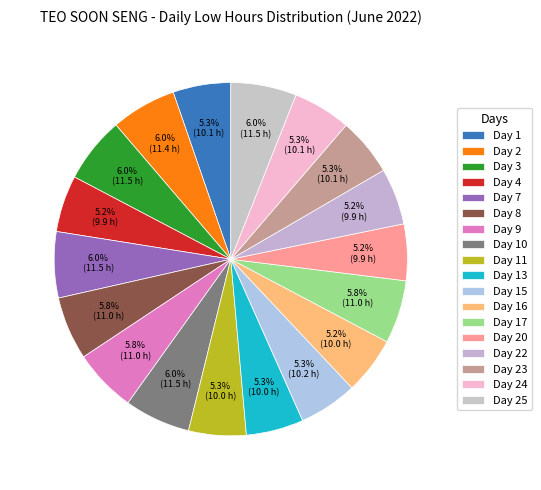

What percentage is the Day 4 slice, to the nearest percent?

5%